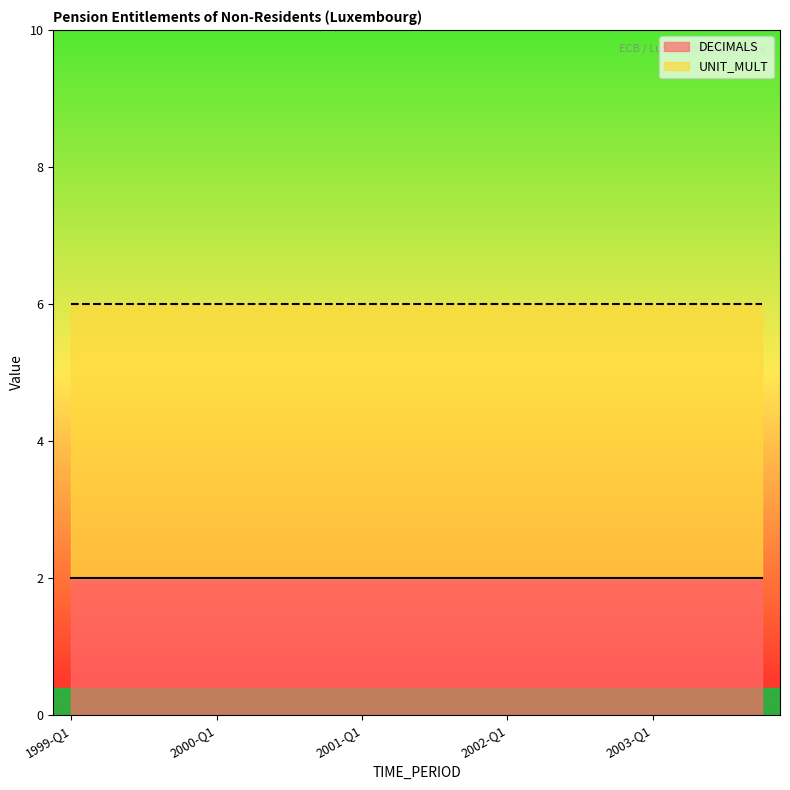

What is the label of the 3rd point from the right?

2003-Q2